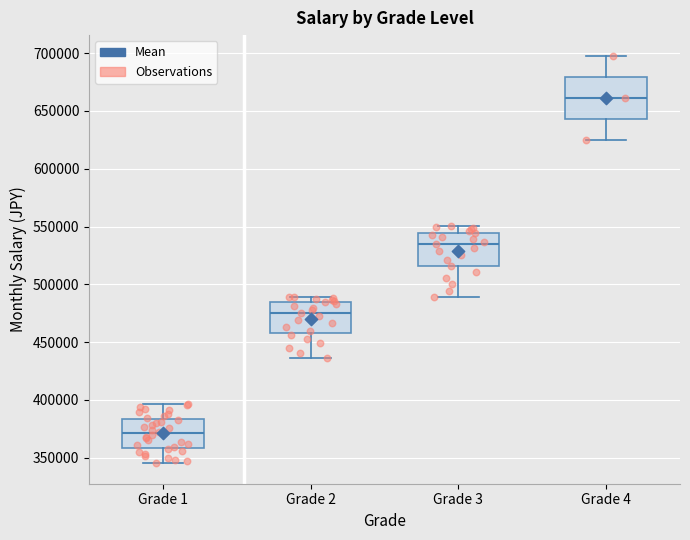

Which box has the lowest median line?

Grade 1